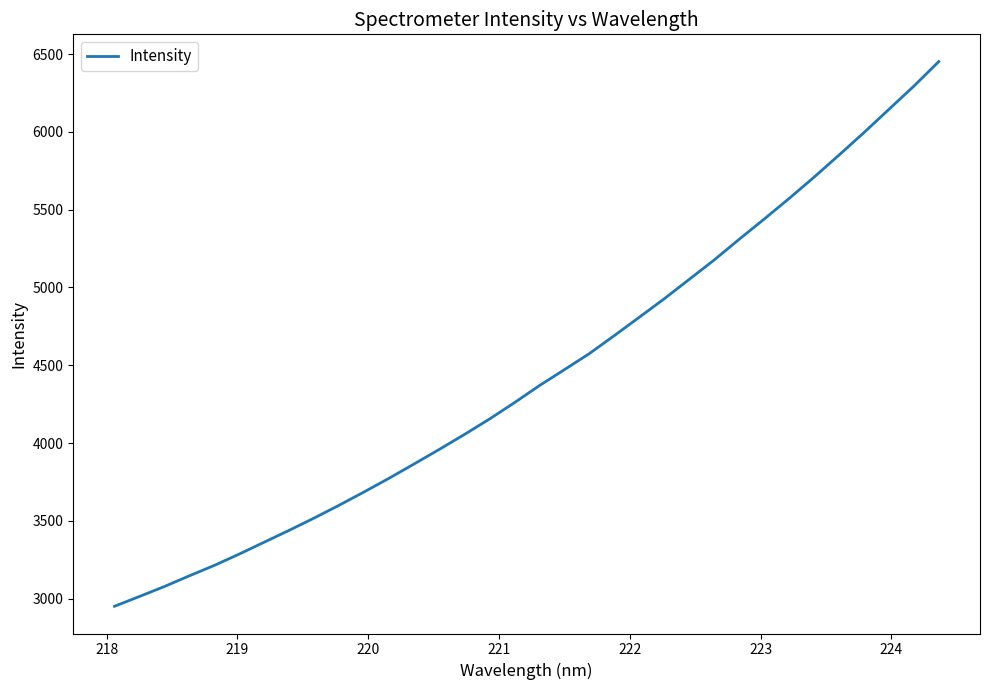

What is the average value?

4447.6